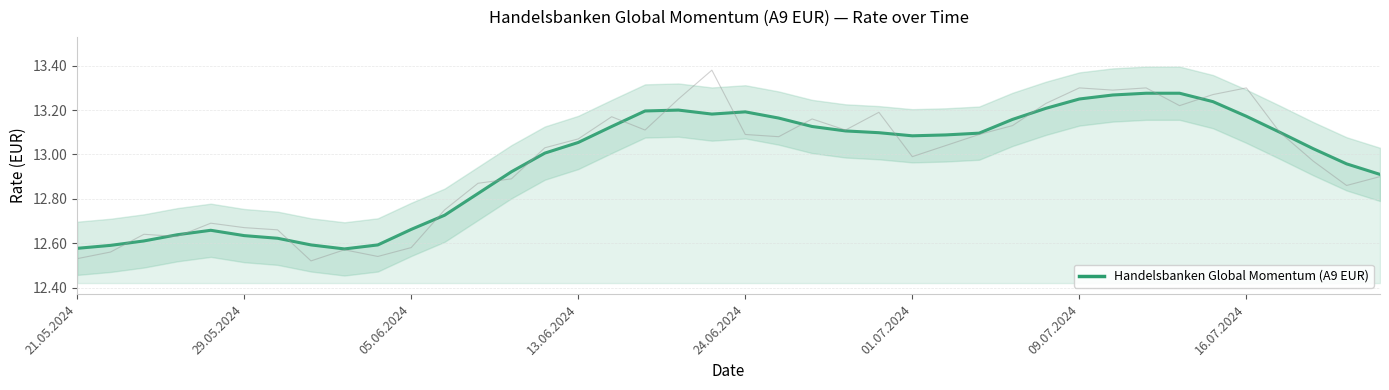

True or false: there are more than 0 points higher than both neighbors.

True